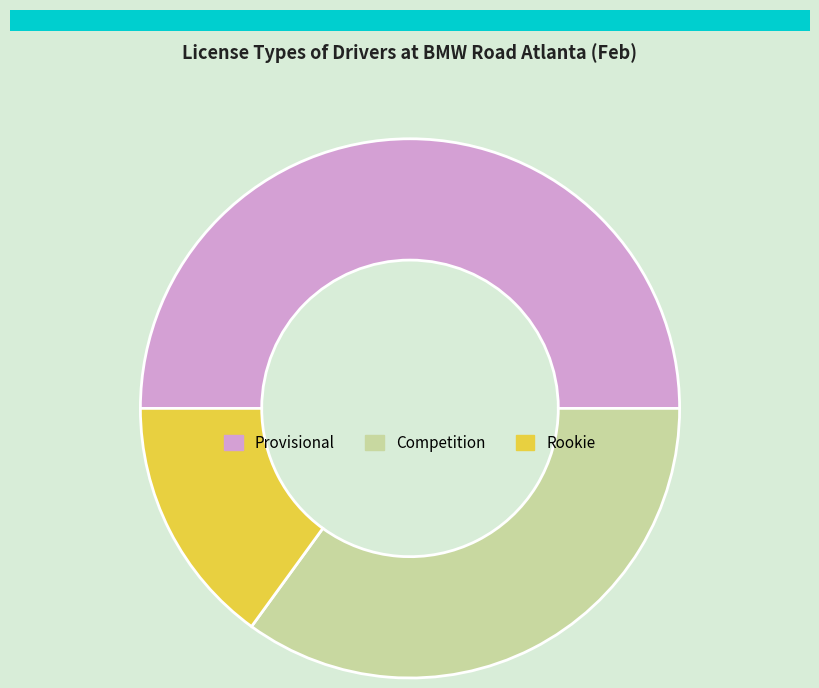

The Provisional slice represents 36% of the pie. True or false?

False